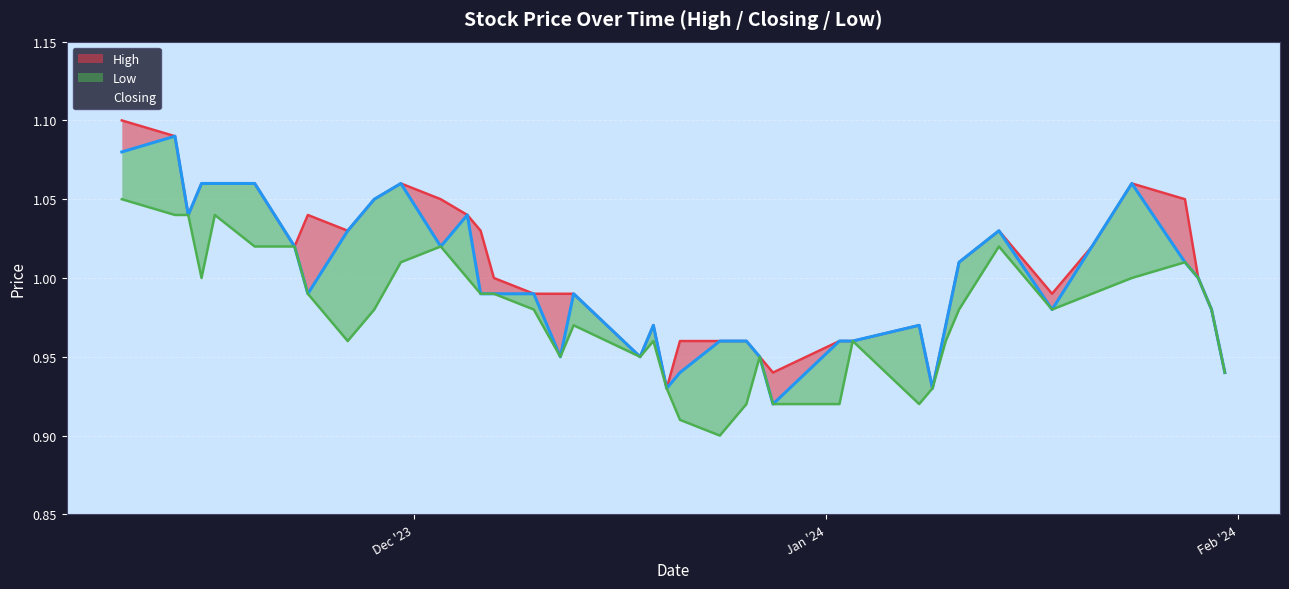

Which series has the largest range (max minus min)?

High